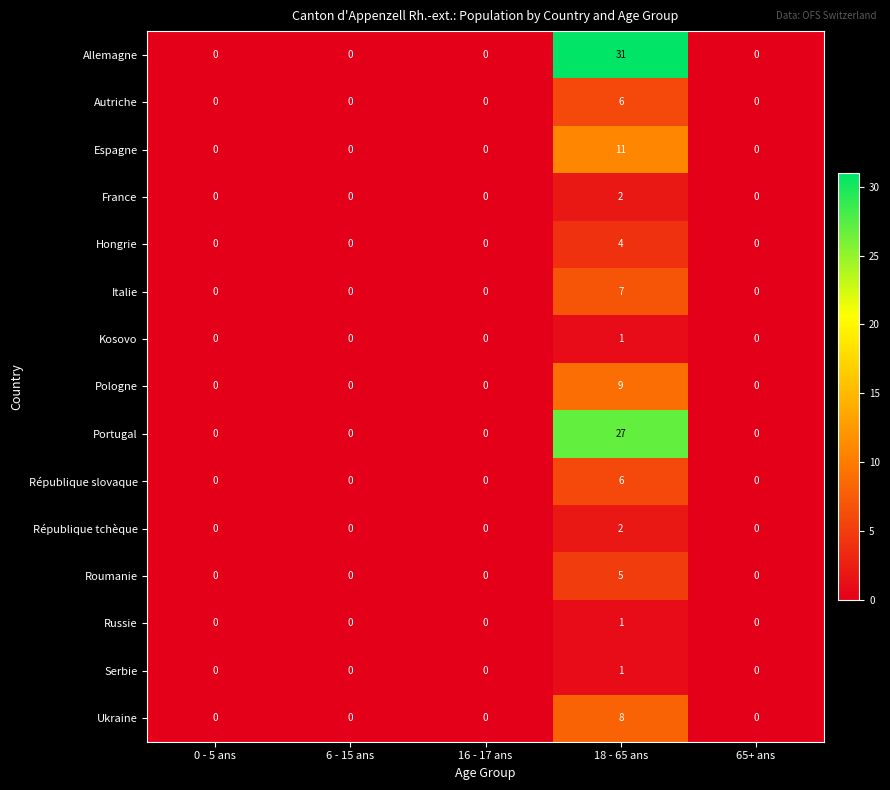

What is the total value across all series at 18 - 65 ans?

121